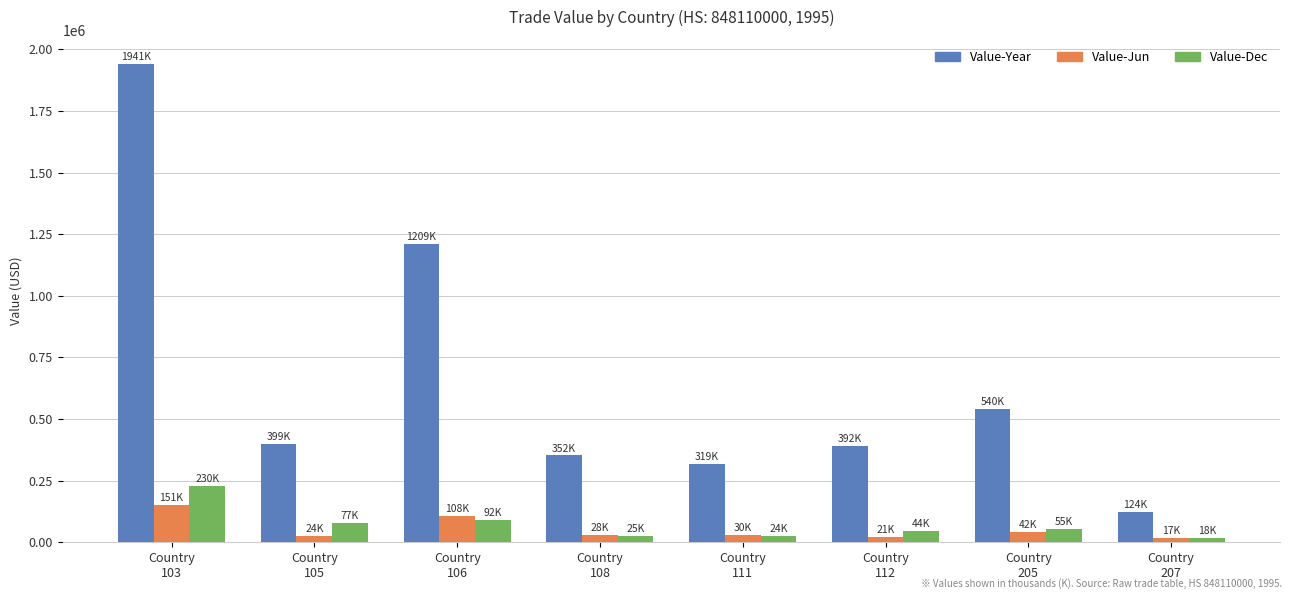

At how many categories does at least one series exceed 1684405?

1